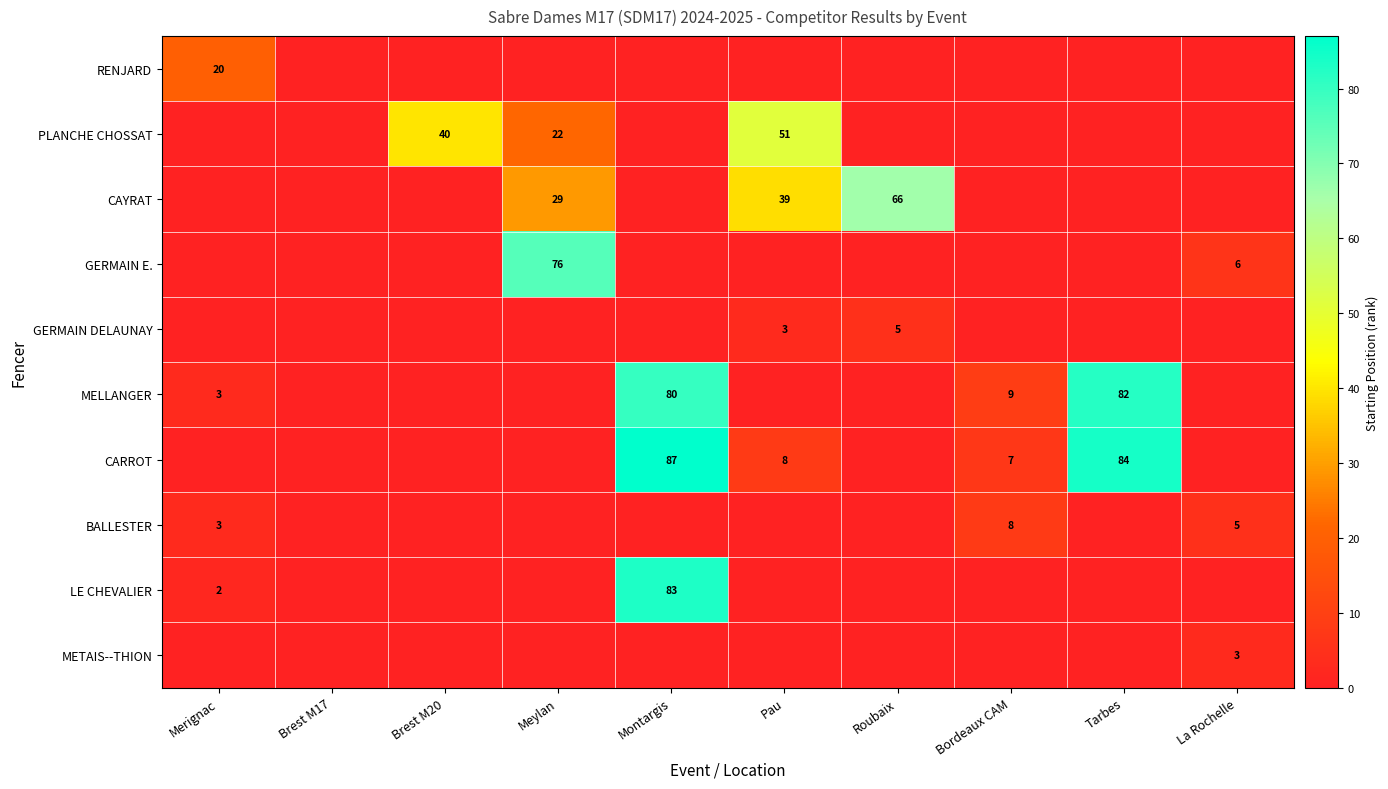

True or false: CARROT has a value of 87 at Montargis.

True